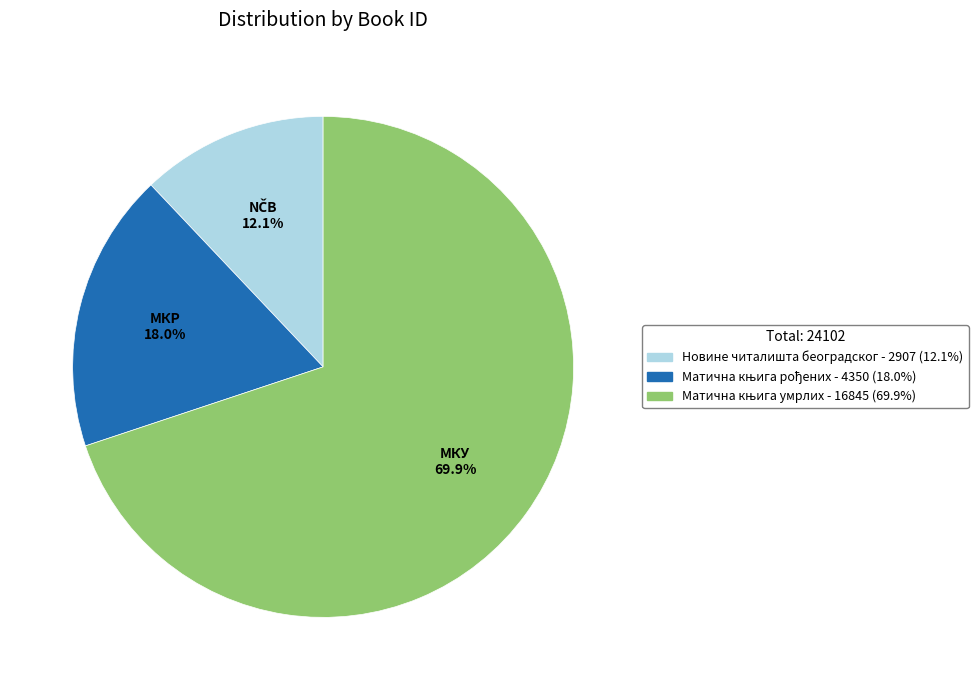

How many slices are in this pie chart?

3